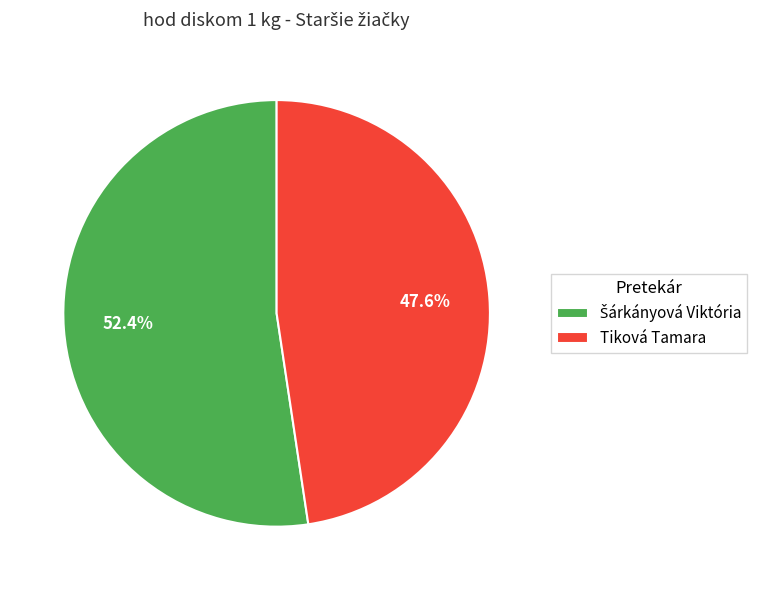

Is it true that Tiková Tamara is 37% of the pie?

False